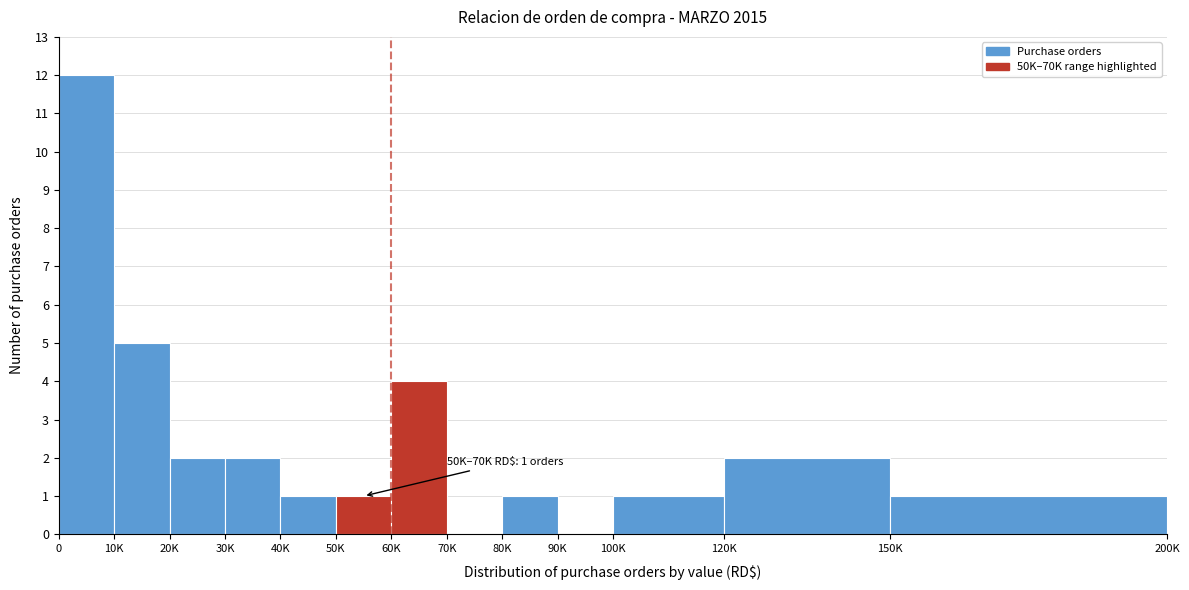

Reading right to left, transcribe all the data shown in this chart.

150K=1	120K=2	100K=1	90K=0	80K=1	70K=0	60K=4	50K=1	40K=1	30K=2	20K=2	10K=5	0=12